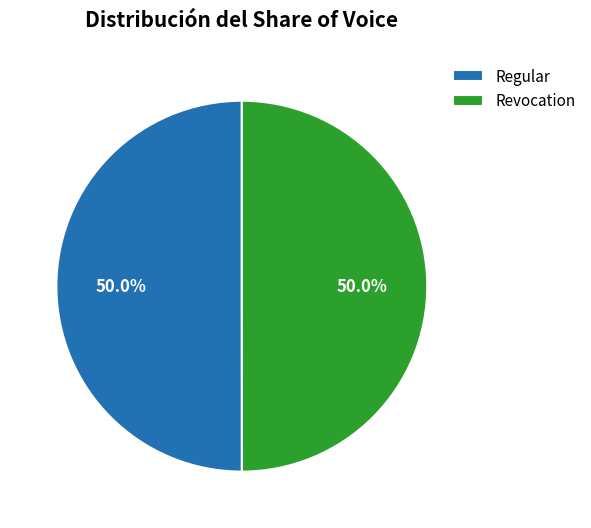

What is the ratio of the value at Regular to the value at Revocation?

1.0